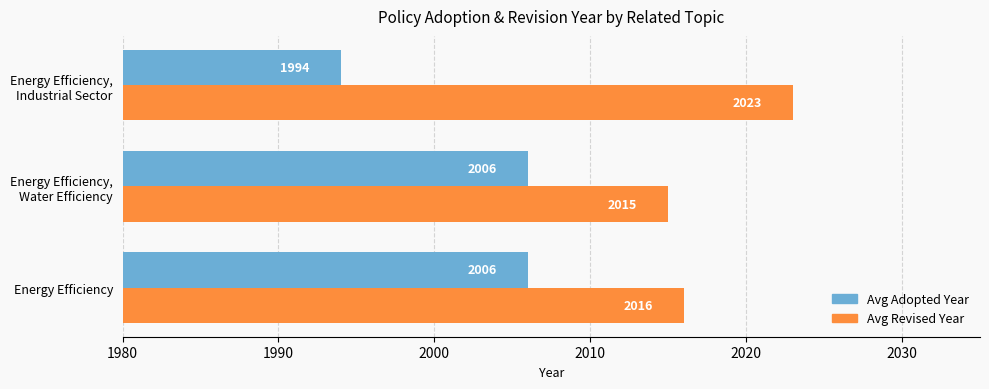

What is the difference between the highest and lowest values at Energy Efficiency?

10